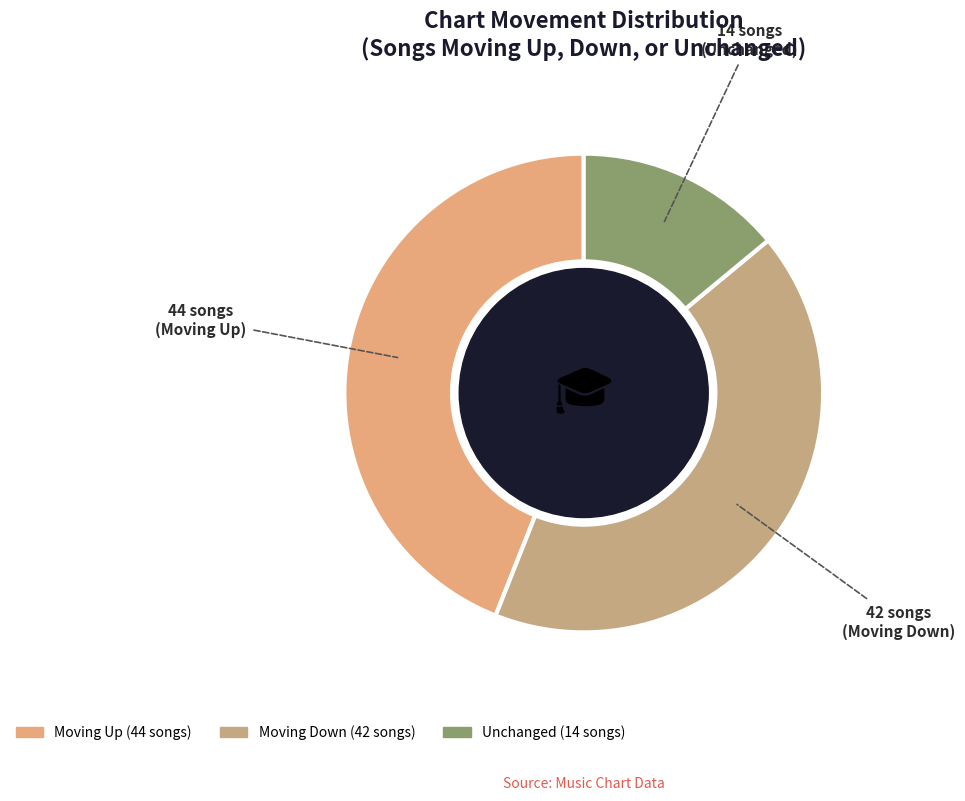

How many slices are in this pie chart?

3